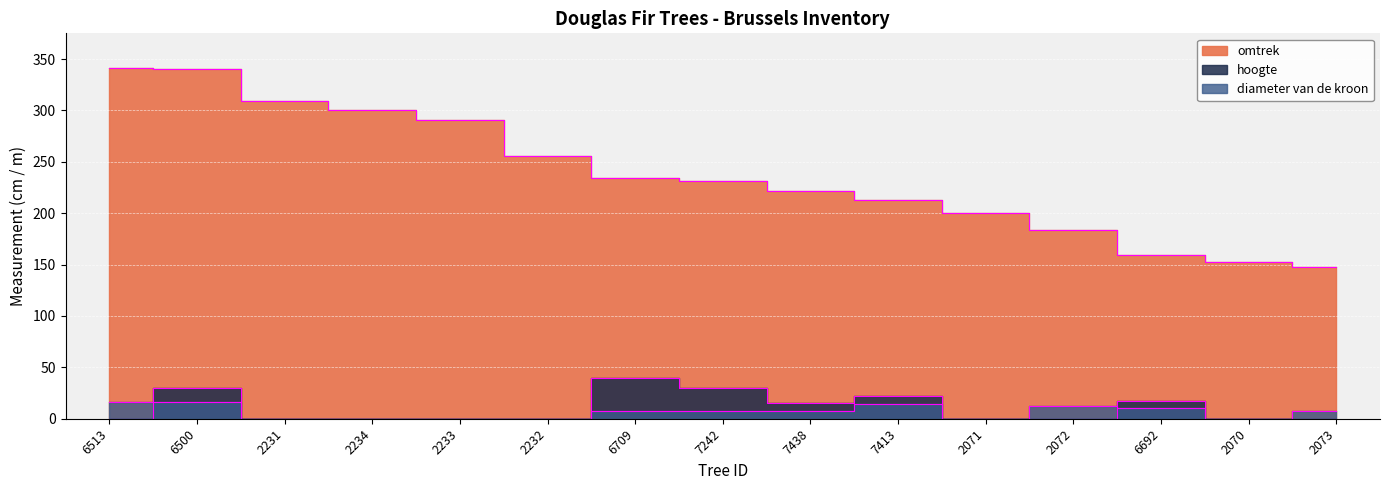

The omtrek series shows 361 at 7413. True or false?

False